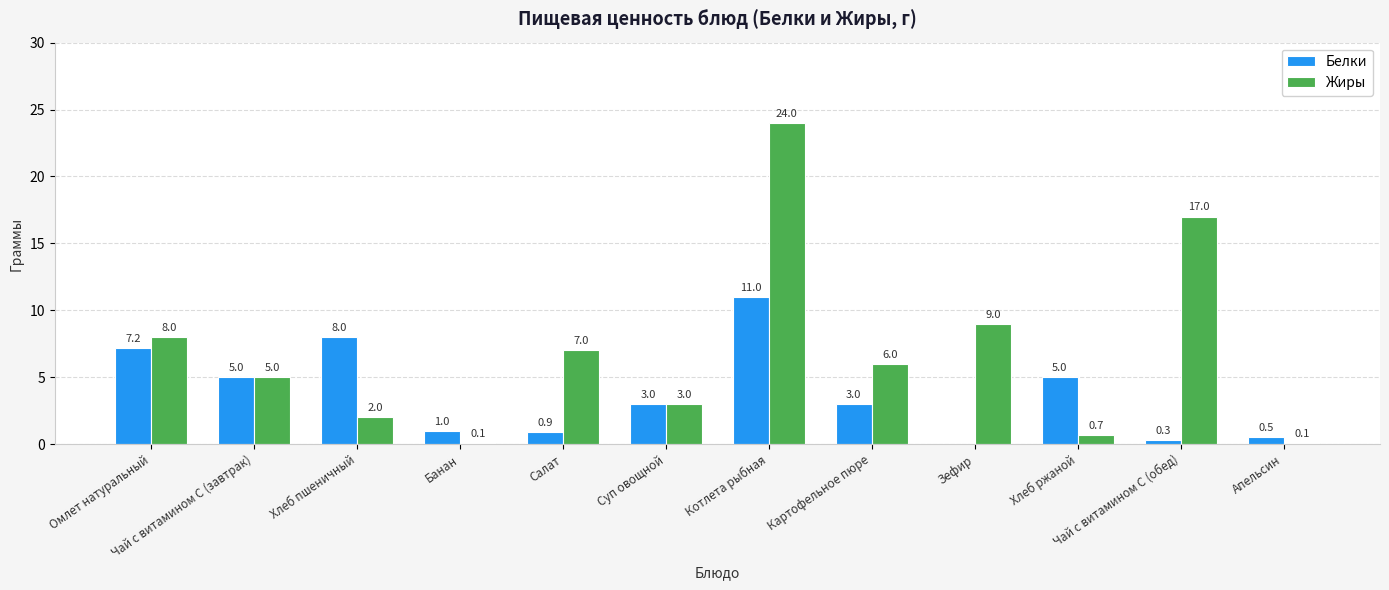

The value of Белки at Хлеб ржаной is 8.1. True or false?

False